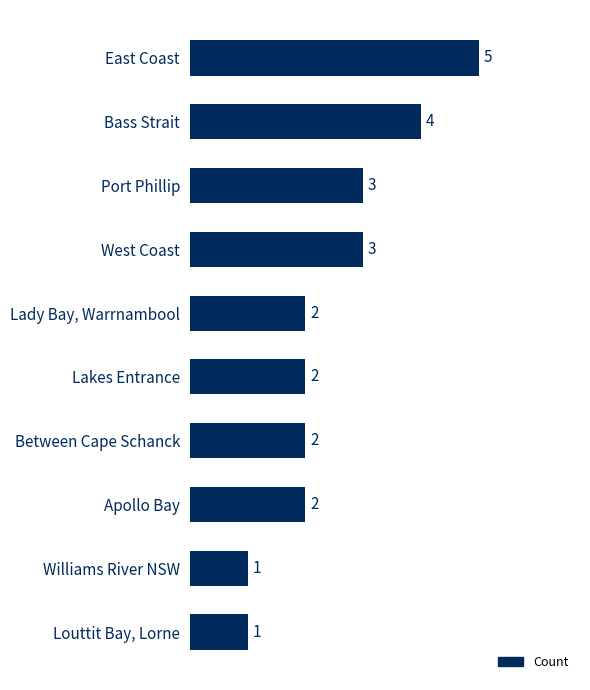

How many bars are there in total?

10